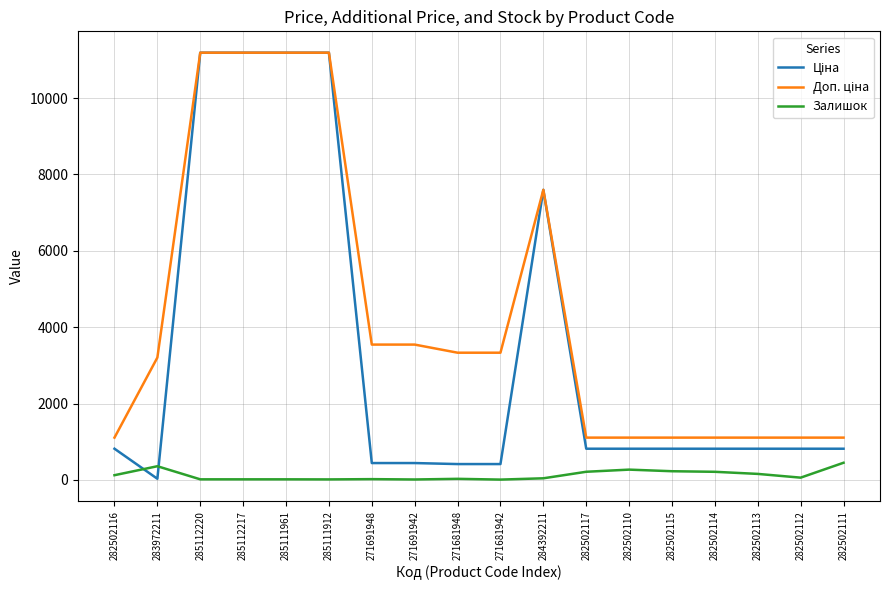

What is the greatest value displayed?

11188.2